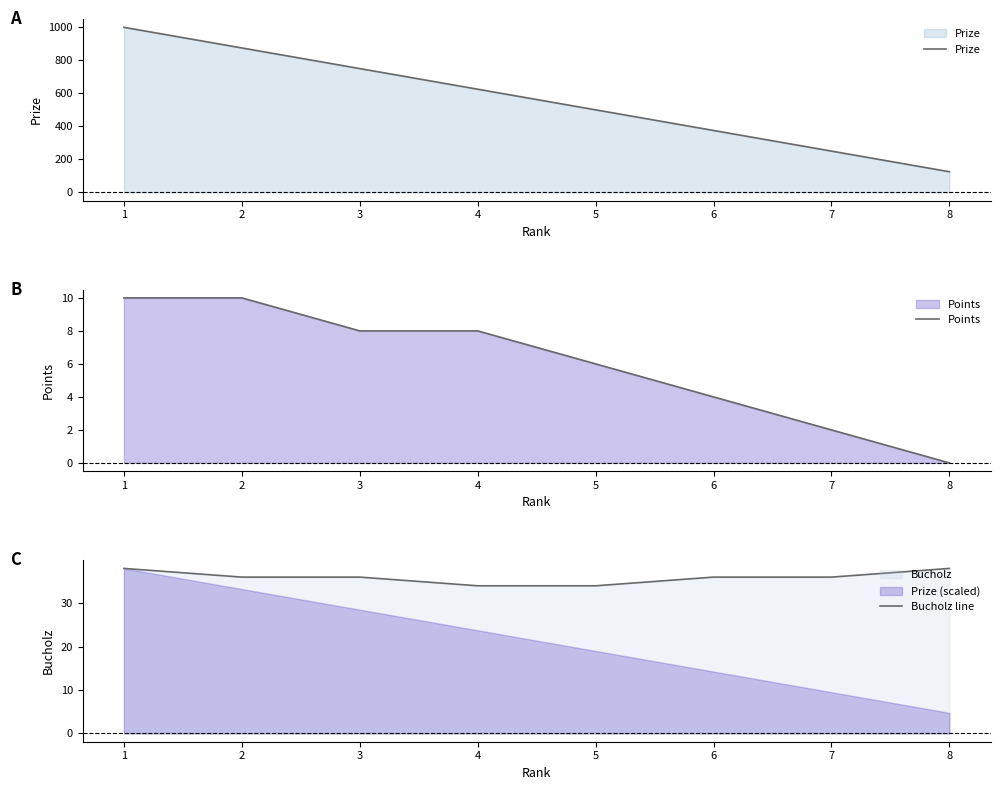

Which has a higher value, 3 or 6?

3